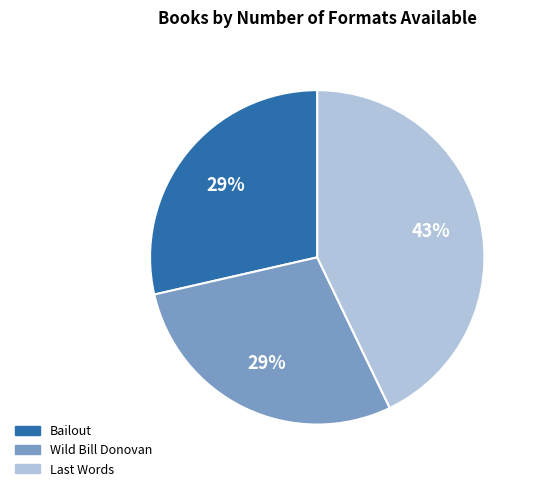

Does any single category account for the majority?

No